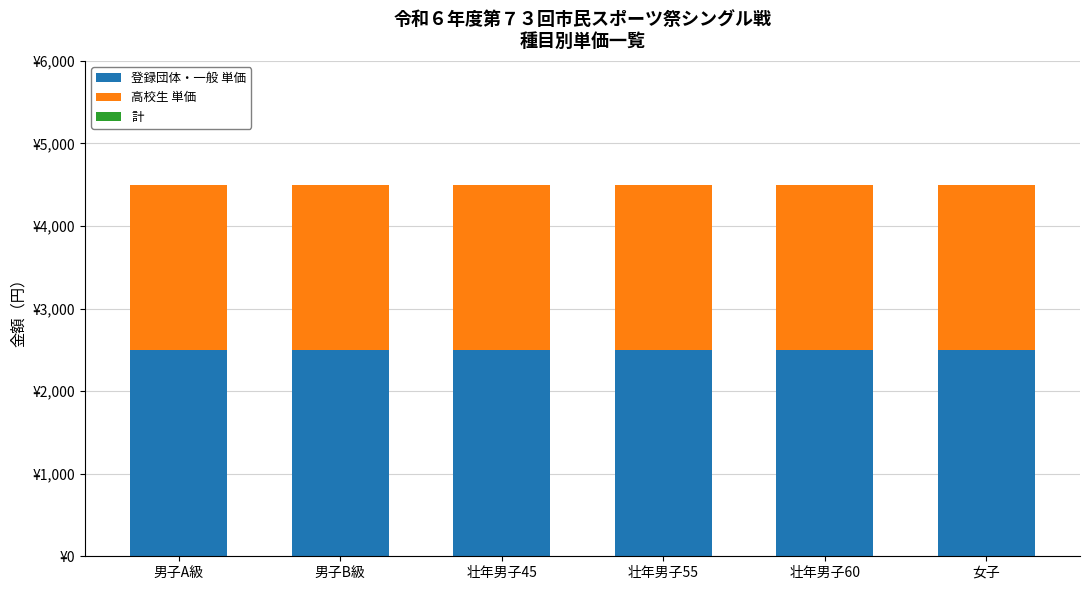

Are the bars horizontal?

No